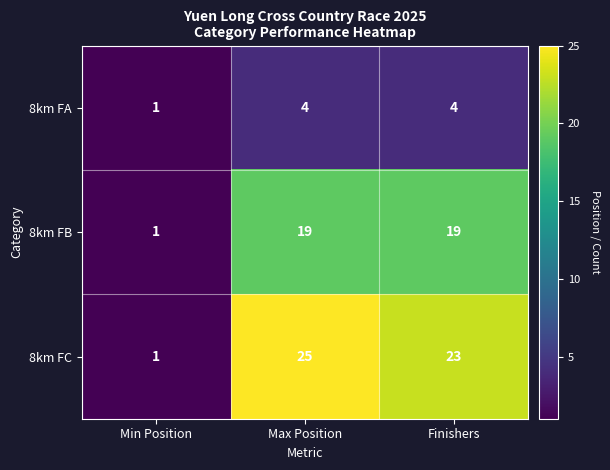

Reading left to right, extract all data points from this chart.

8km FA: Min Position=1	Max Position=4	Finishers=4
8km FB: Min Position=1	Max Position=19	Finishers=19
8km FC: Min Position=1	Max Position=25	Finishers=23